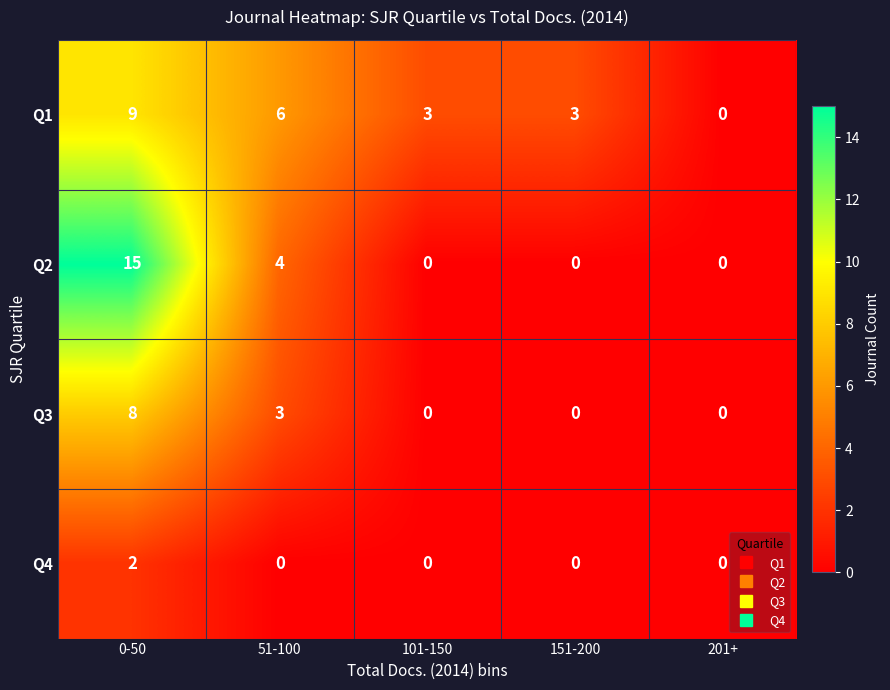

Rank the series at 0-50 from highest to lowest value.

Q2, Q1, Q3, Q4